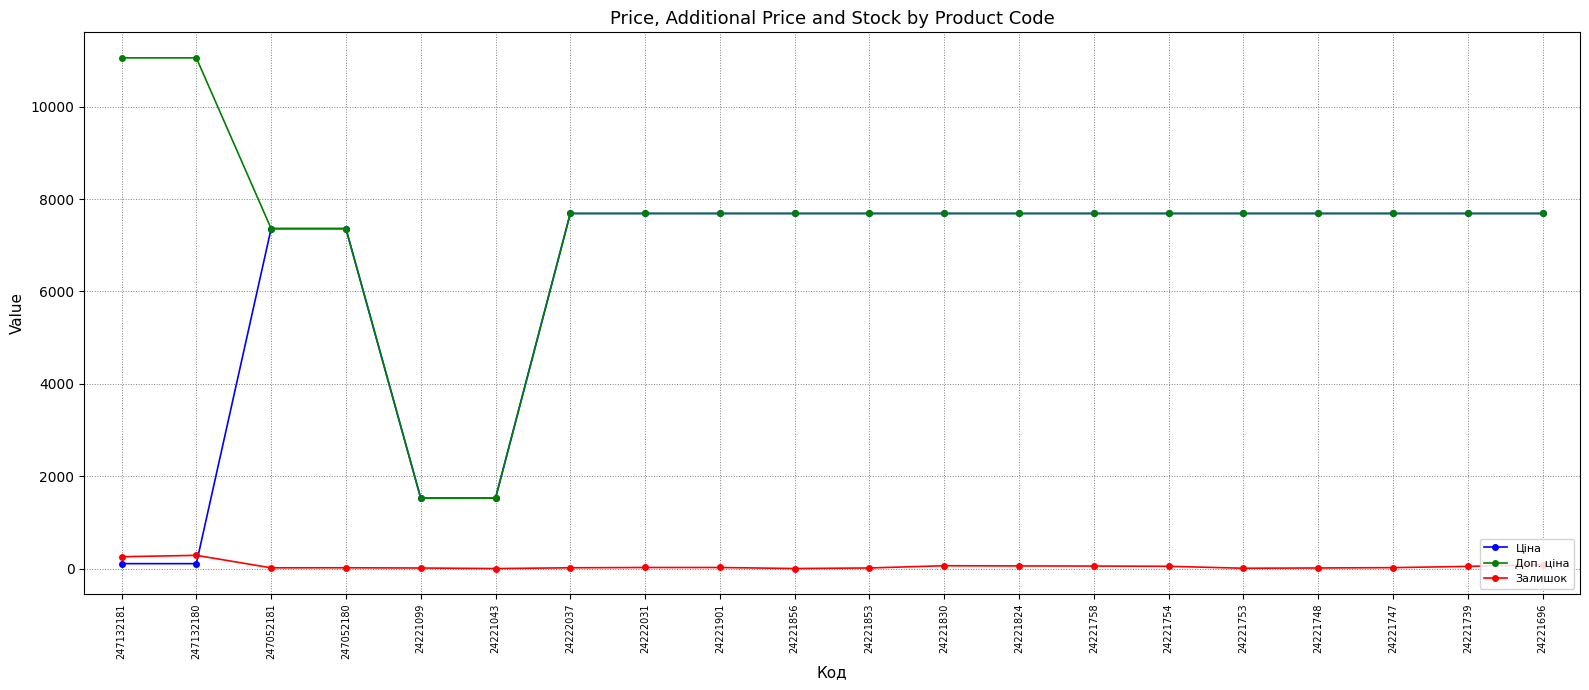

True or false: Залишок has more than 2 points higher than both neighbors.

True